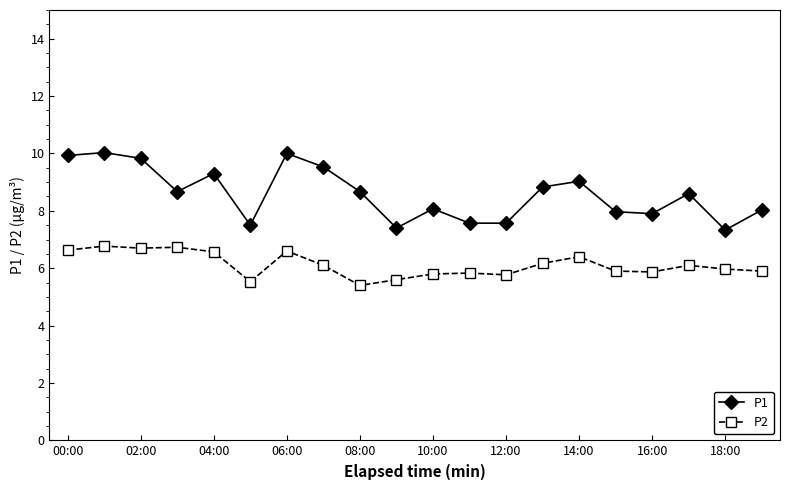

True or false: P1 has more than 2 points higher than both neighbors.

True